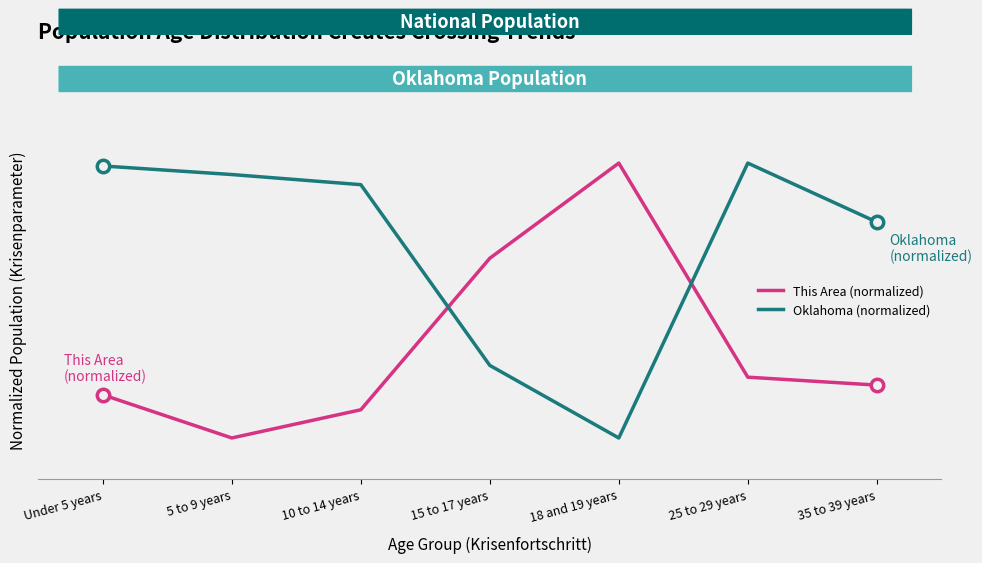

At how many categories does at least one series exceed 0?

7